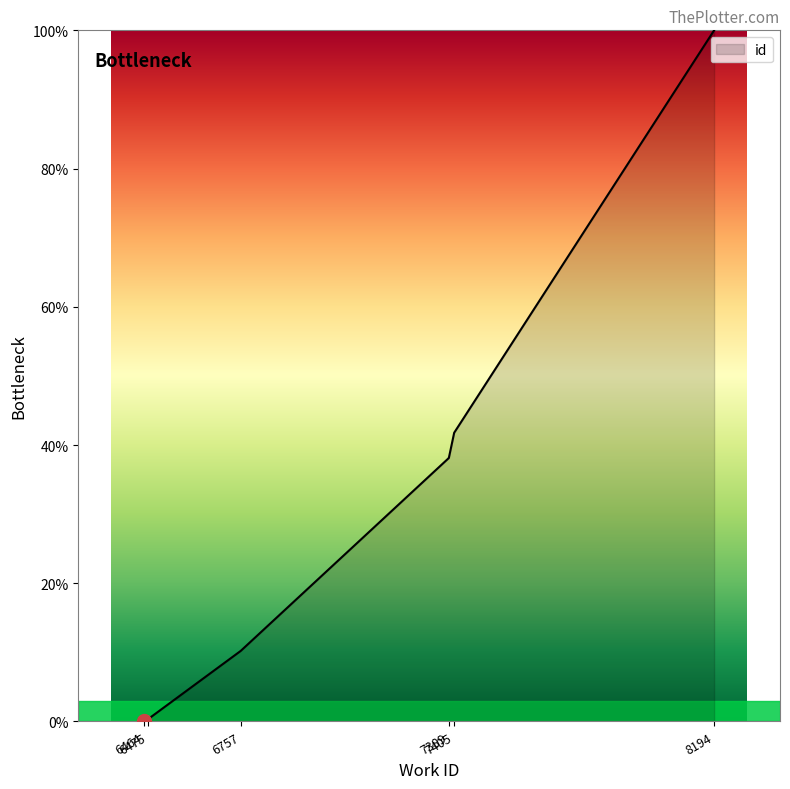

What is the average value?

30.5